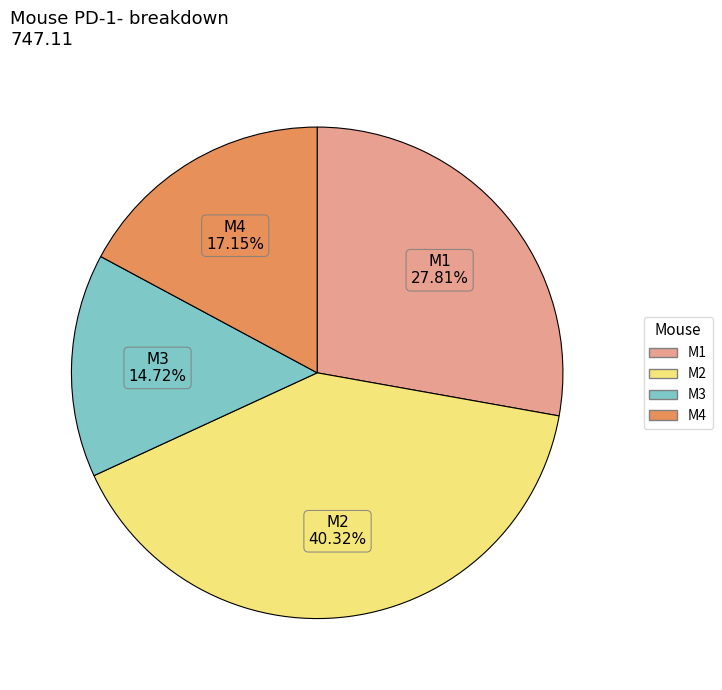

To the nearest percent, what portion does M1 represent?

28%